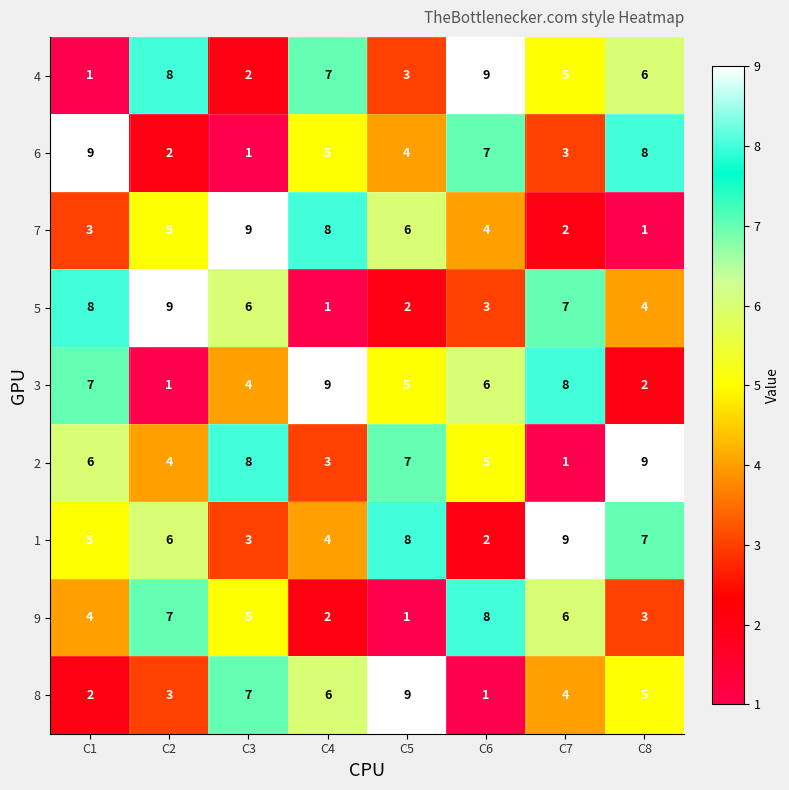

What is the total value across all series at C2?

45